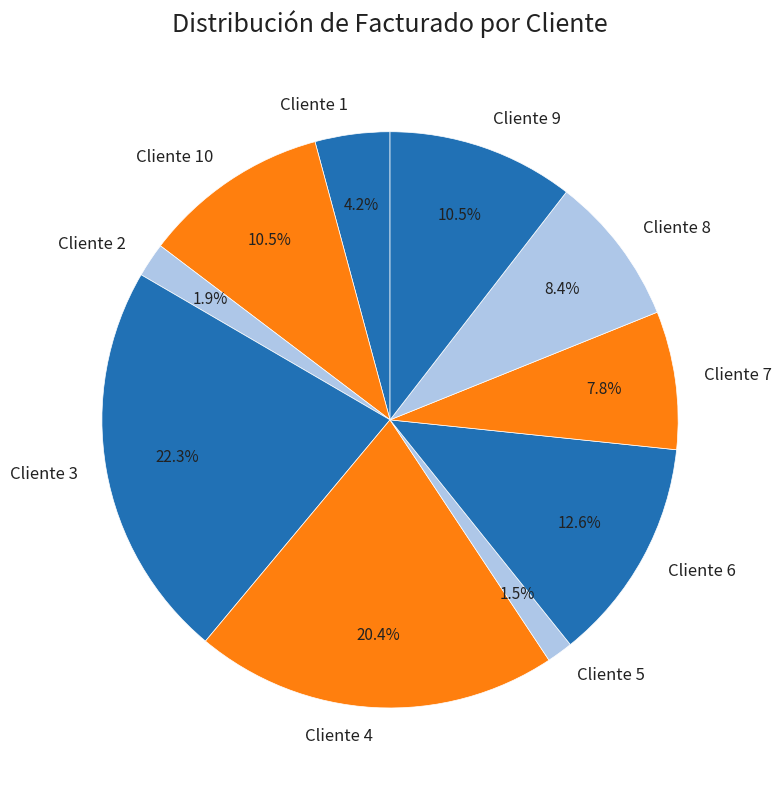

Is it true that Cliente 3 is 22% of the pie?

True